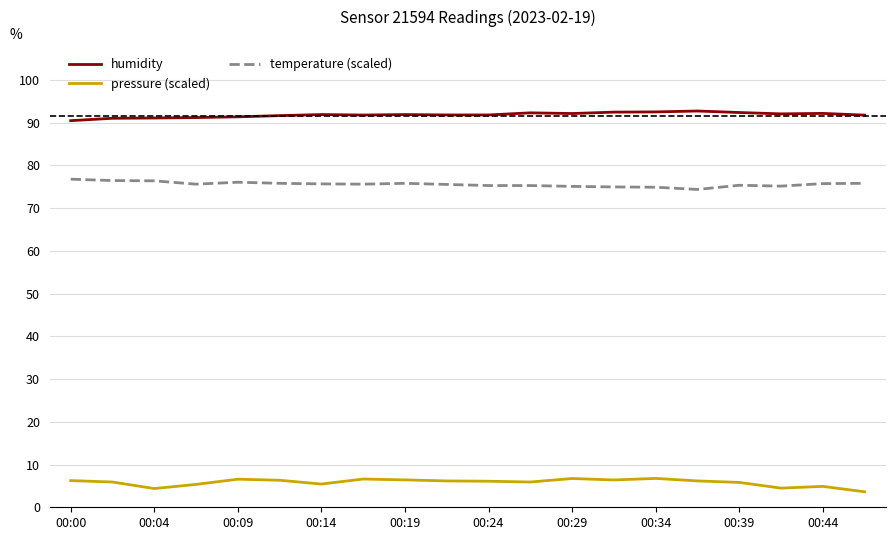

True or false: temperature (scaled) and humidity intersect in this chart.

False